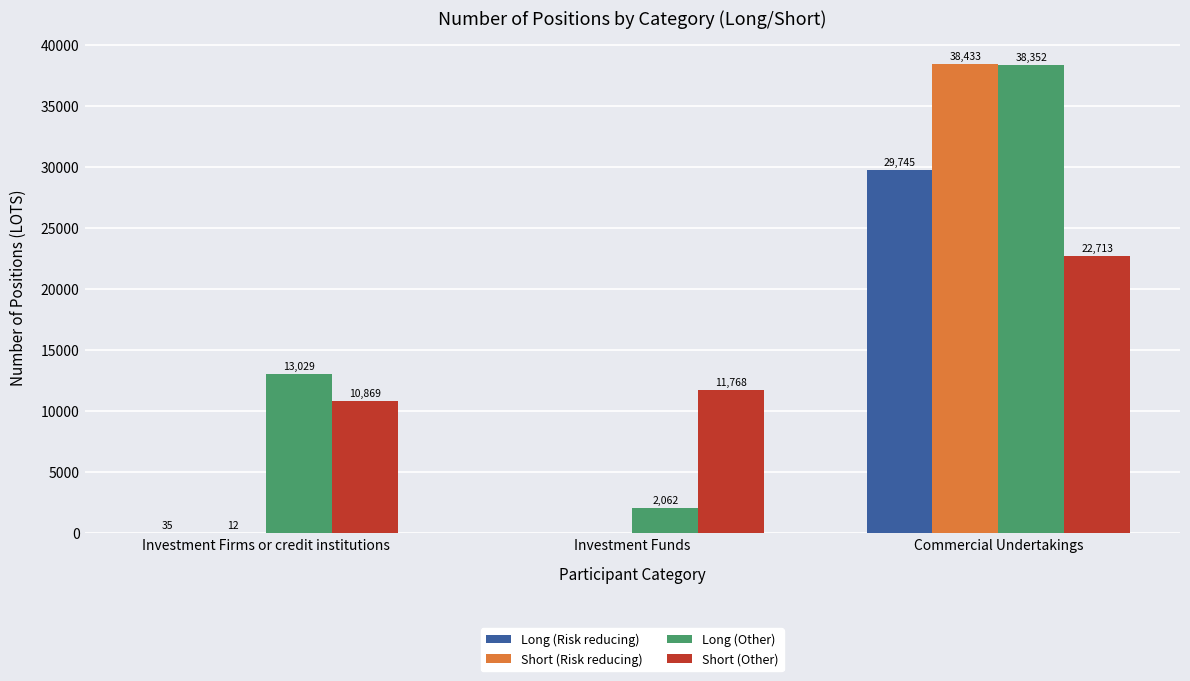

Is the value of Short (Risk reducing) at Investment Firms or credit institutions greater than the value of Short (Other) at Investment Firms or credit institutions?

No